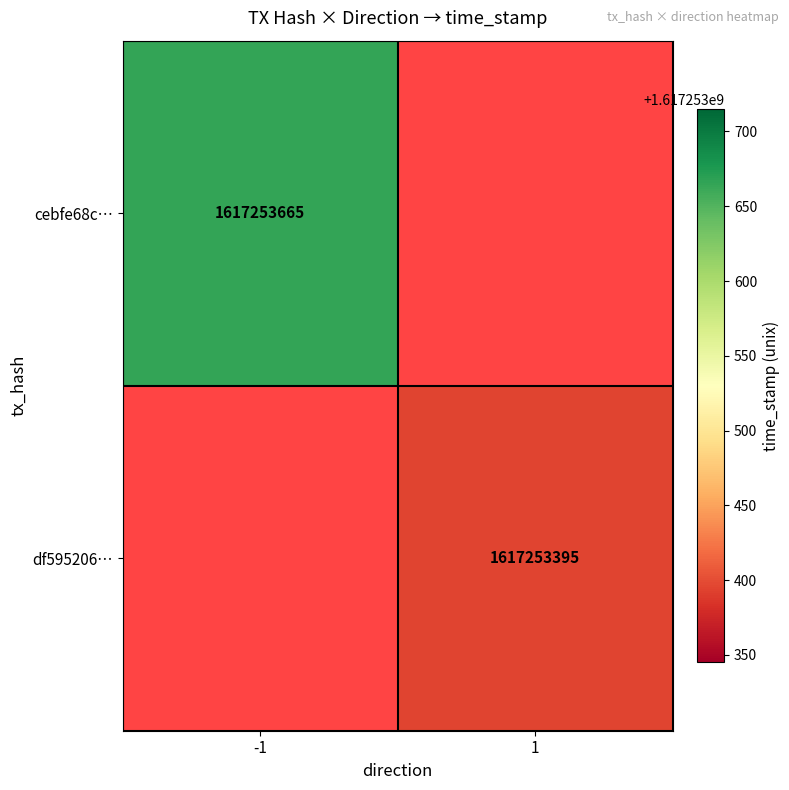

How many distinct data groups are displayed?

2